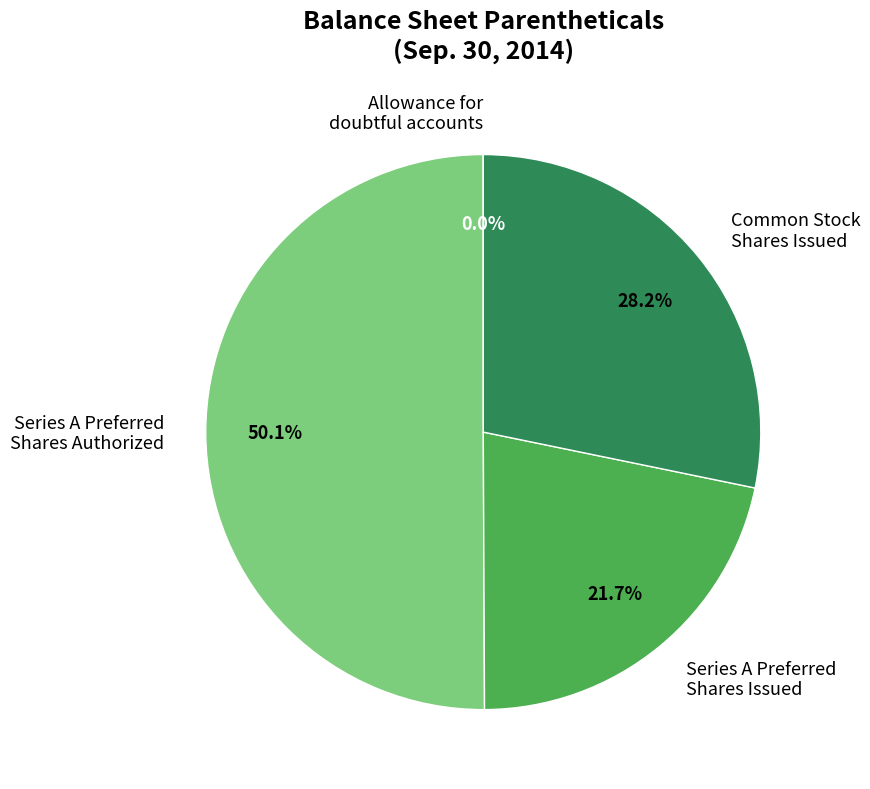

Between Common Stock Shares Issued and Series A Preferred Shares Authorized, which is larger?

Series A Preferred Shares Authorized